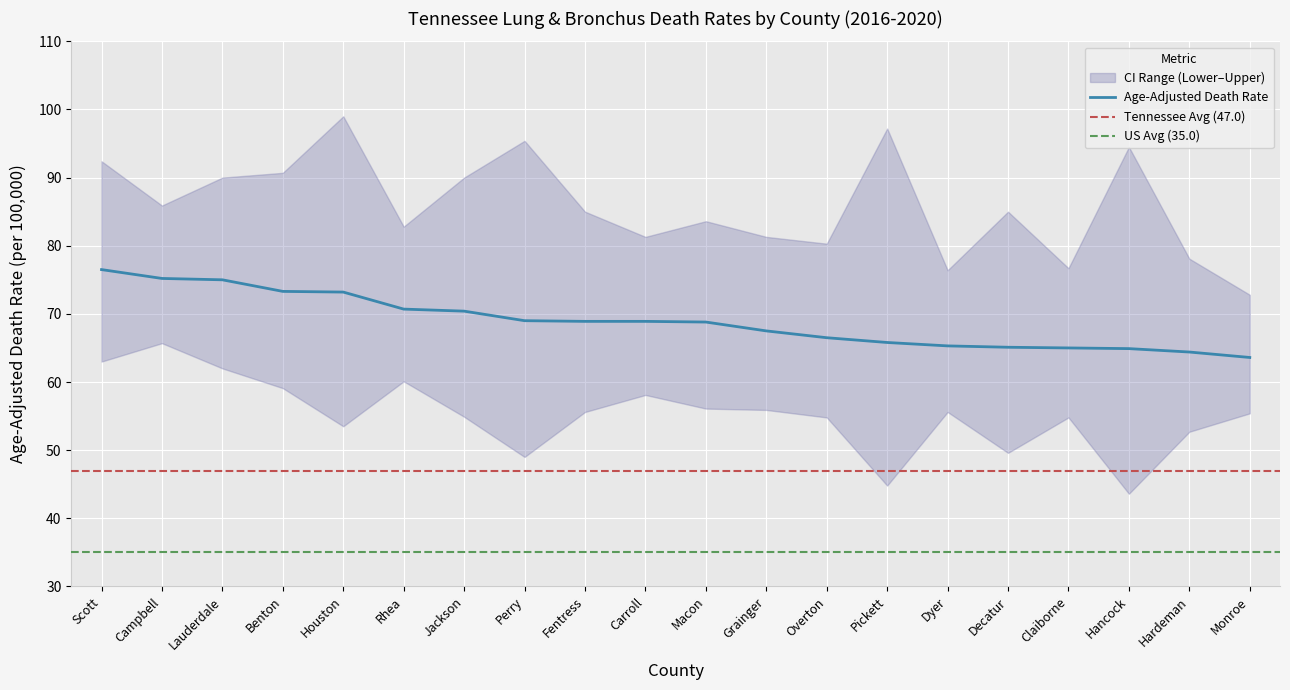

Where does the Lower CI series first go above 55?

Scott